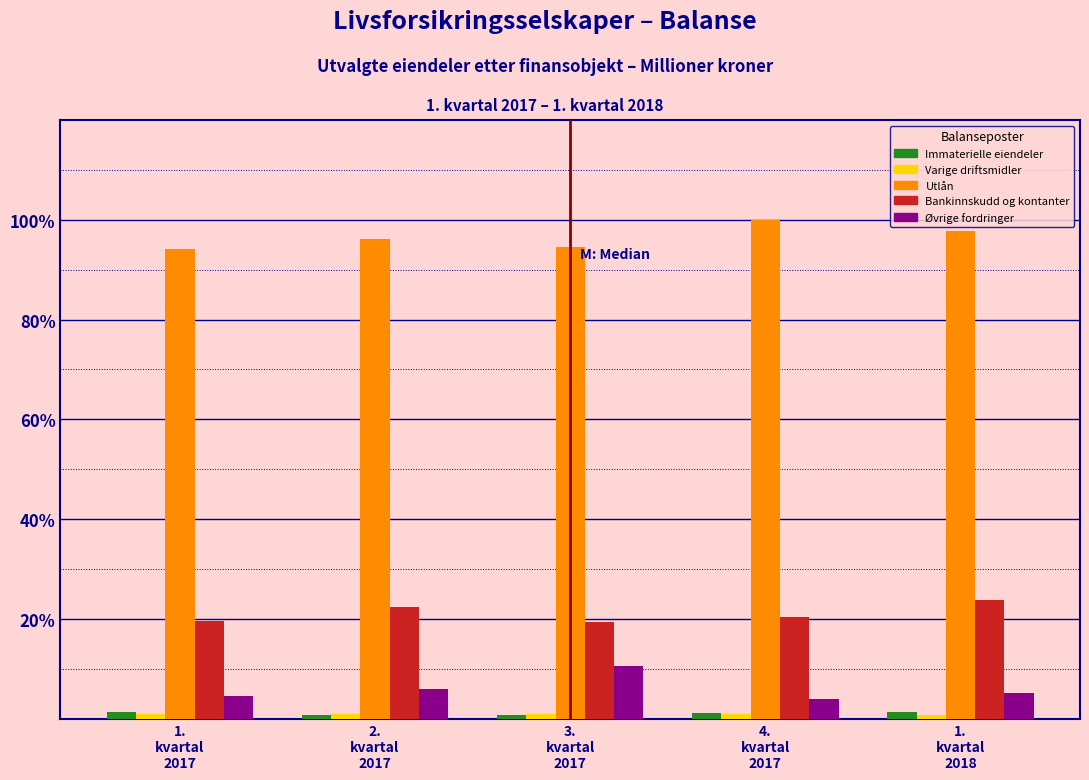

Which series has the largest total across all categories?

Utlån